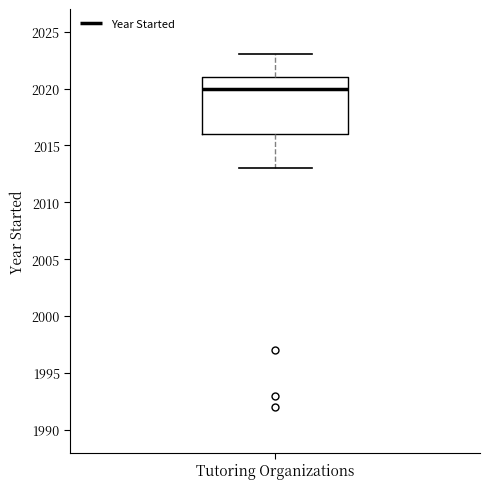

Read this box plot against the y-axis: the position of the median line, the range covered by the box, and the ends of both whiskers. The values are not printed on the chart, so give them approximately, as read against the axis.

median 2020, box 2016 to 2021, whiskers 2013 to 2023